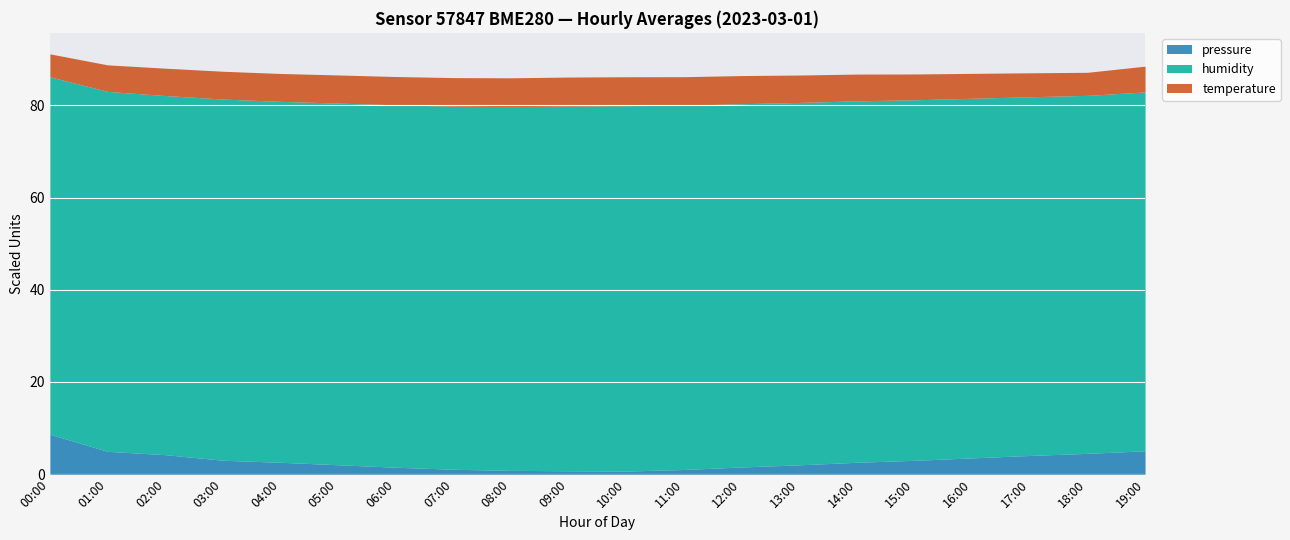

What are all the series names shown in the legend?

pressure, humidity, temperature